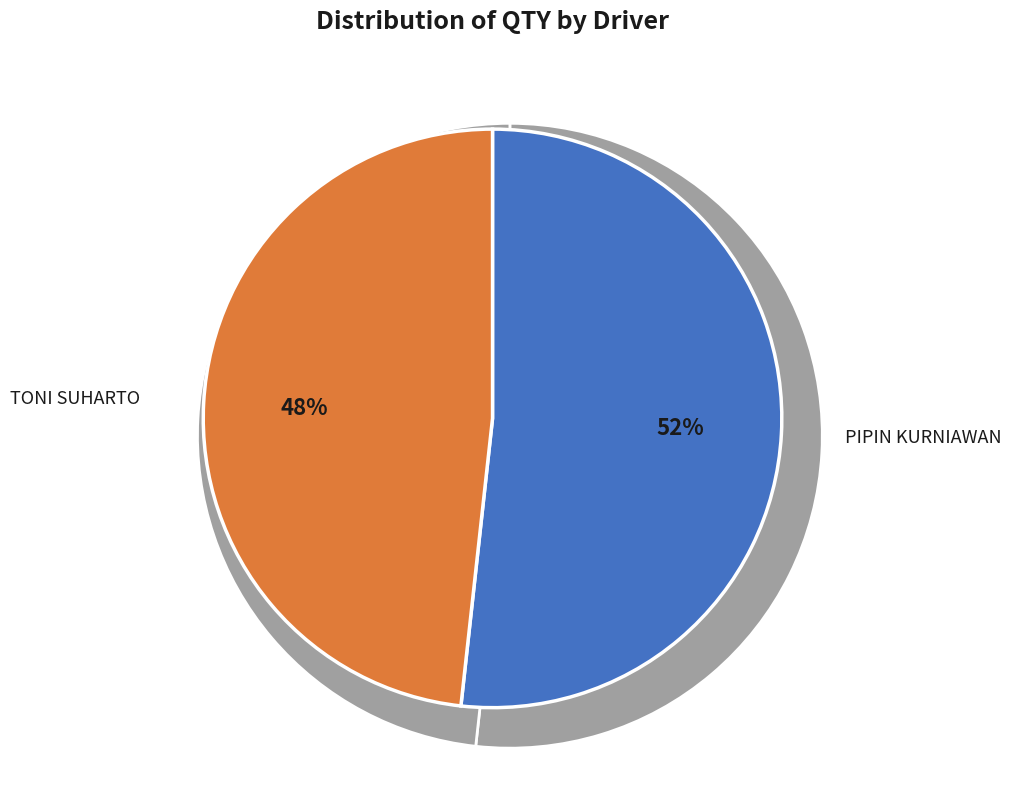

Do SPM-25447 #83434554 and SPM-25426 #83432708 together represent more than half of the pie?

No